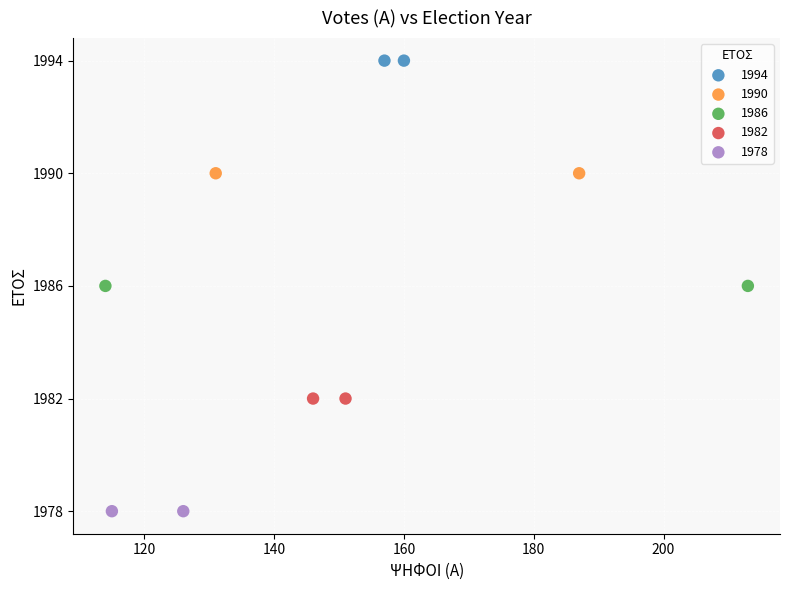

What are all the series names shown in the legend?

1994, 1990, 1986, 1982, 1978